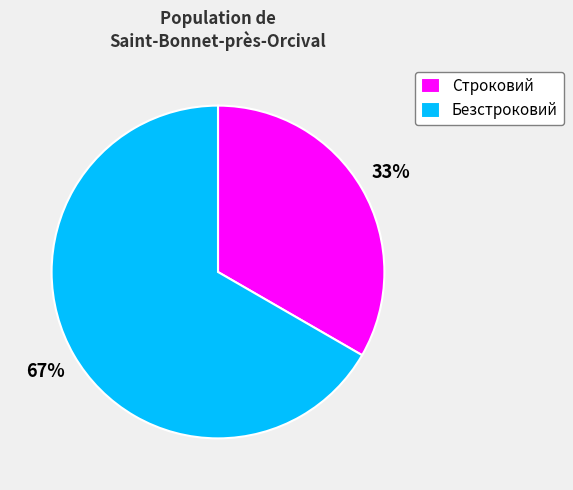

Is there a majority slice in this chart?

Yes